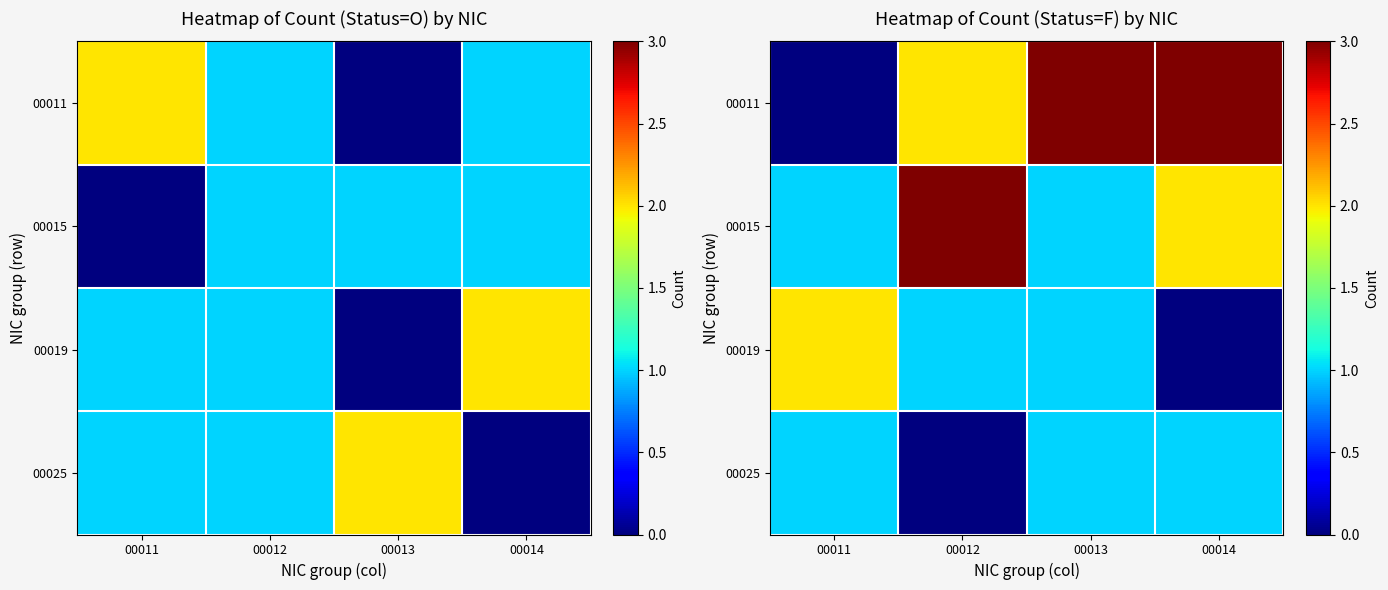

What is the sum of all 00011 values?

8